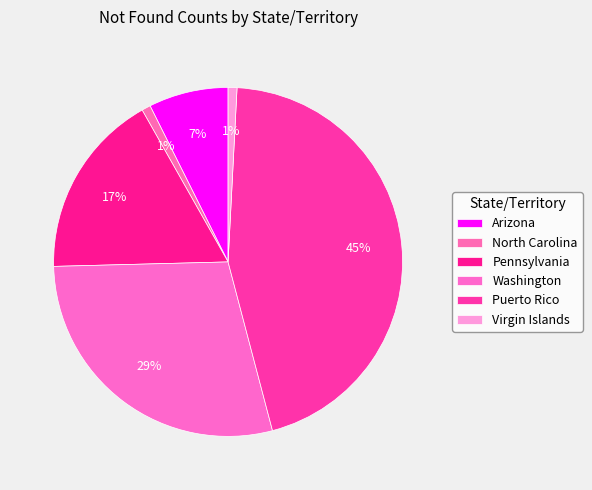

To the nearest percent, what portion does Pennsylvania represent?

17%